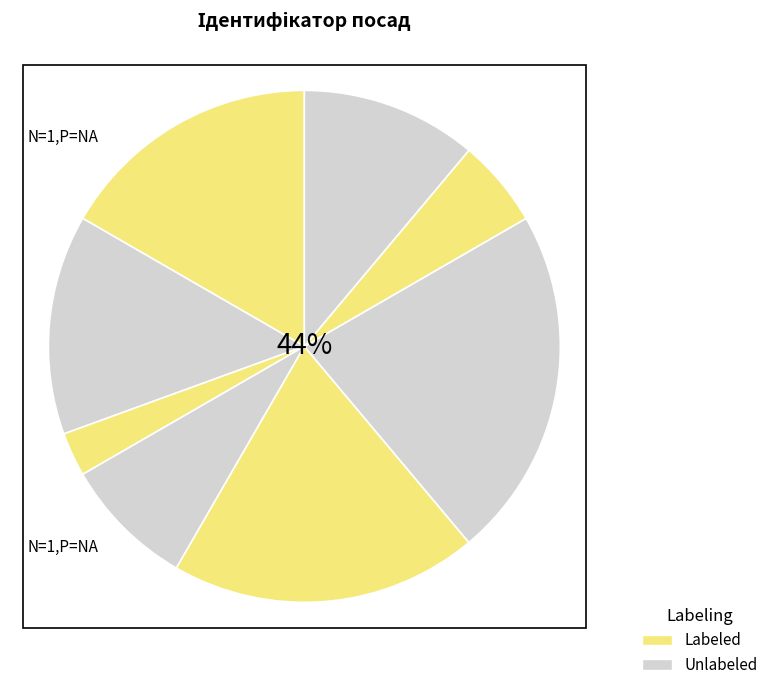

True or false: Директор accounts for 13% of the total.

False